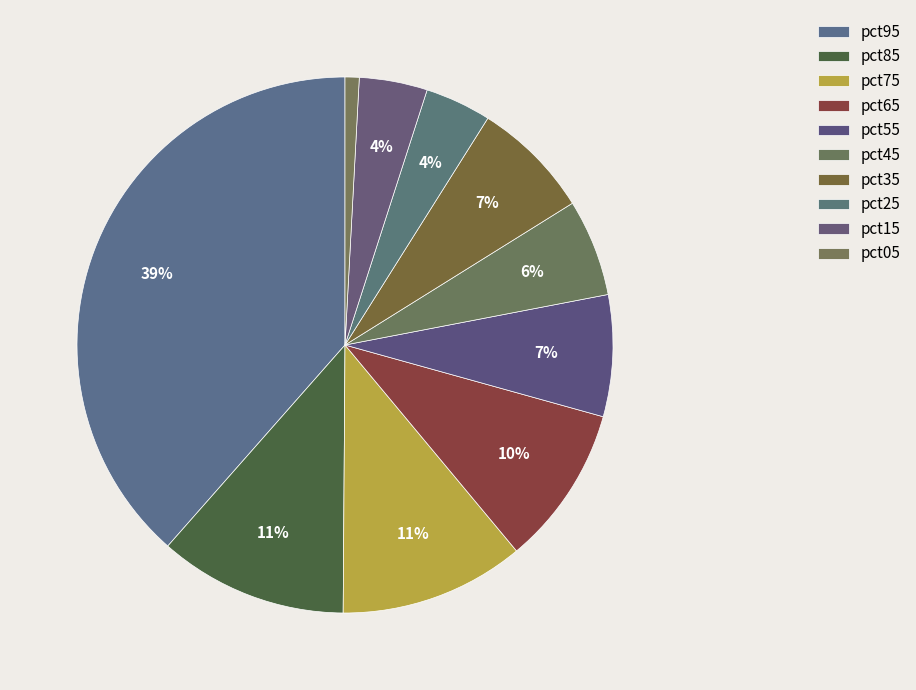

How much of the chart is everything except pct35?

92.8%